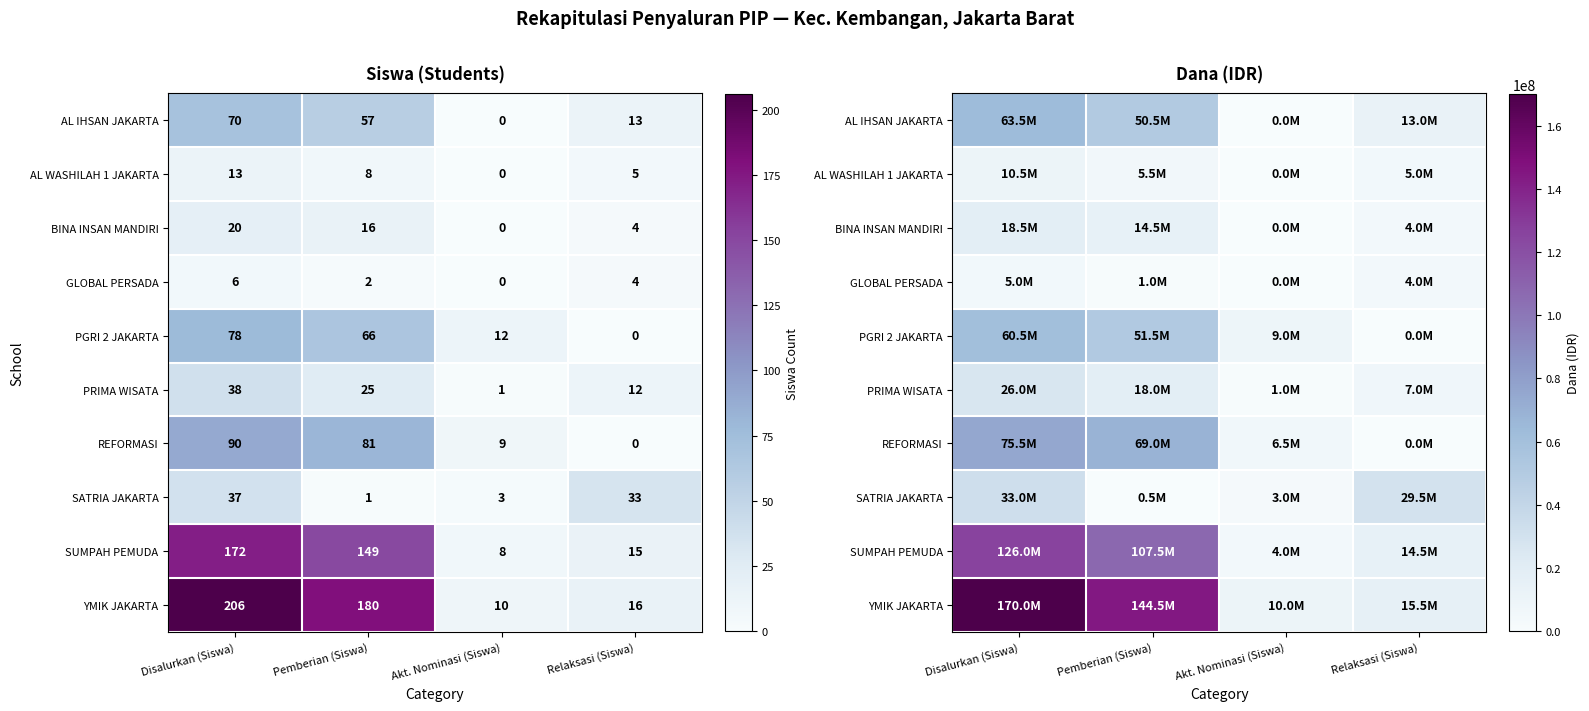

Is it true that AL IHSAN JAKARTA equals 5078516 at Relaksasi (Siswa)?

False